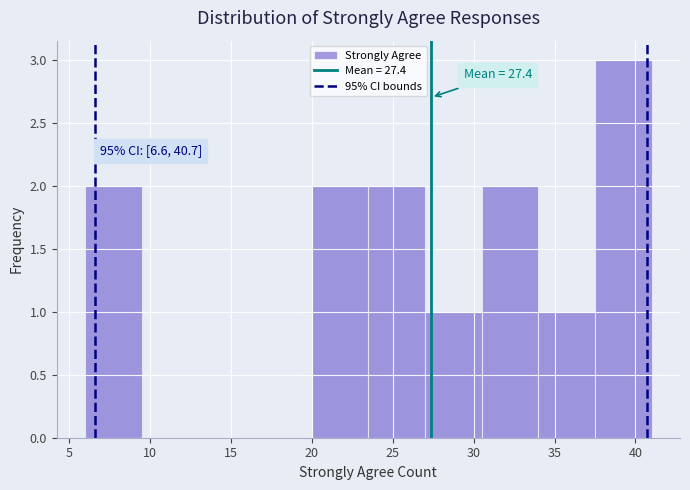

Which range on the x-axis has the tallest bar?

37.5 to 41.0